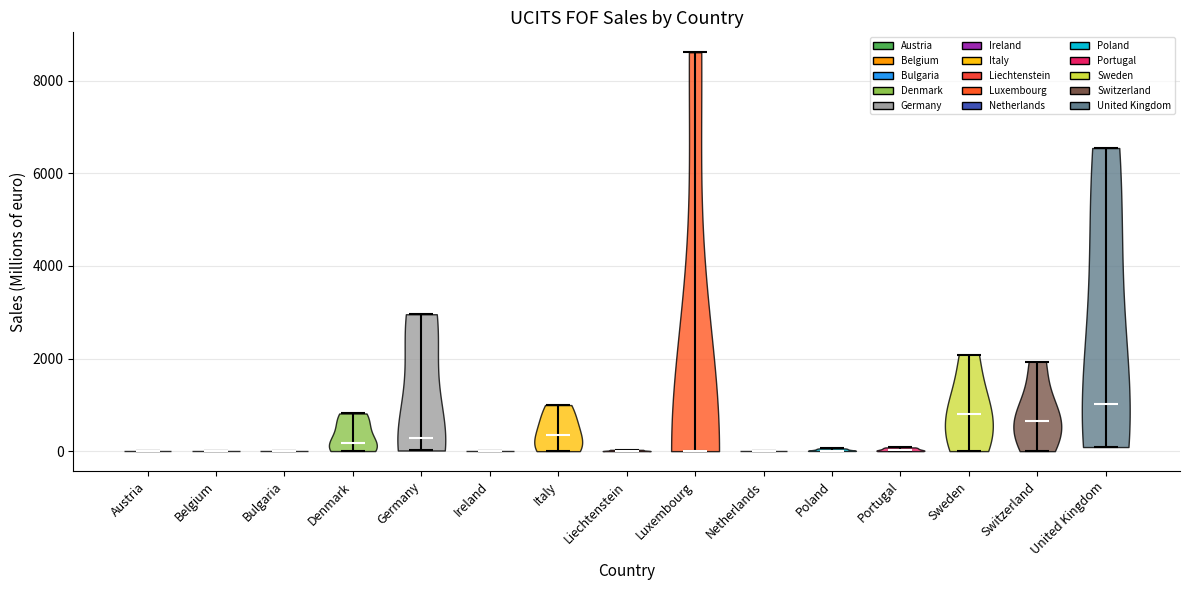

Which violin has the highest median line?

United Kingdom